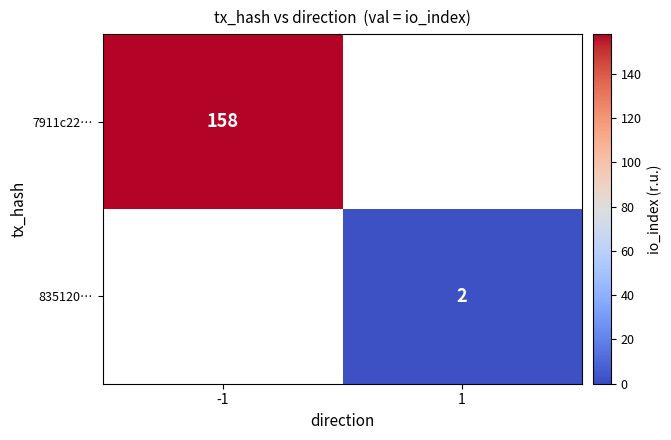

The 7911c22… series shows 244 at -1. True or false?

False